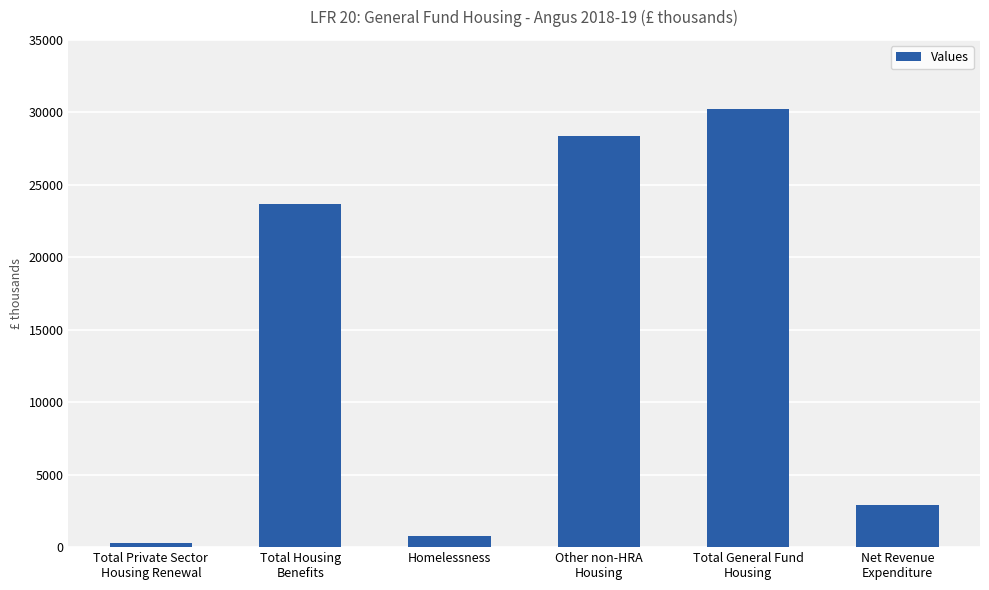

How many categories are shown in the chart?

6